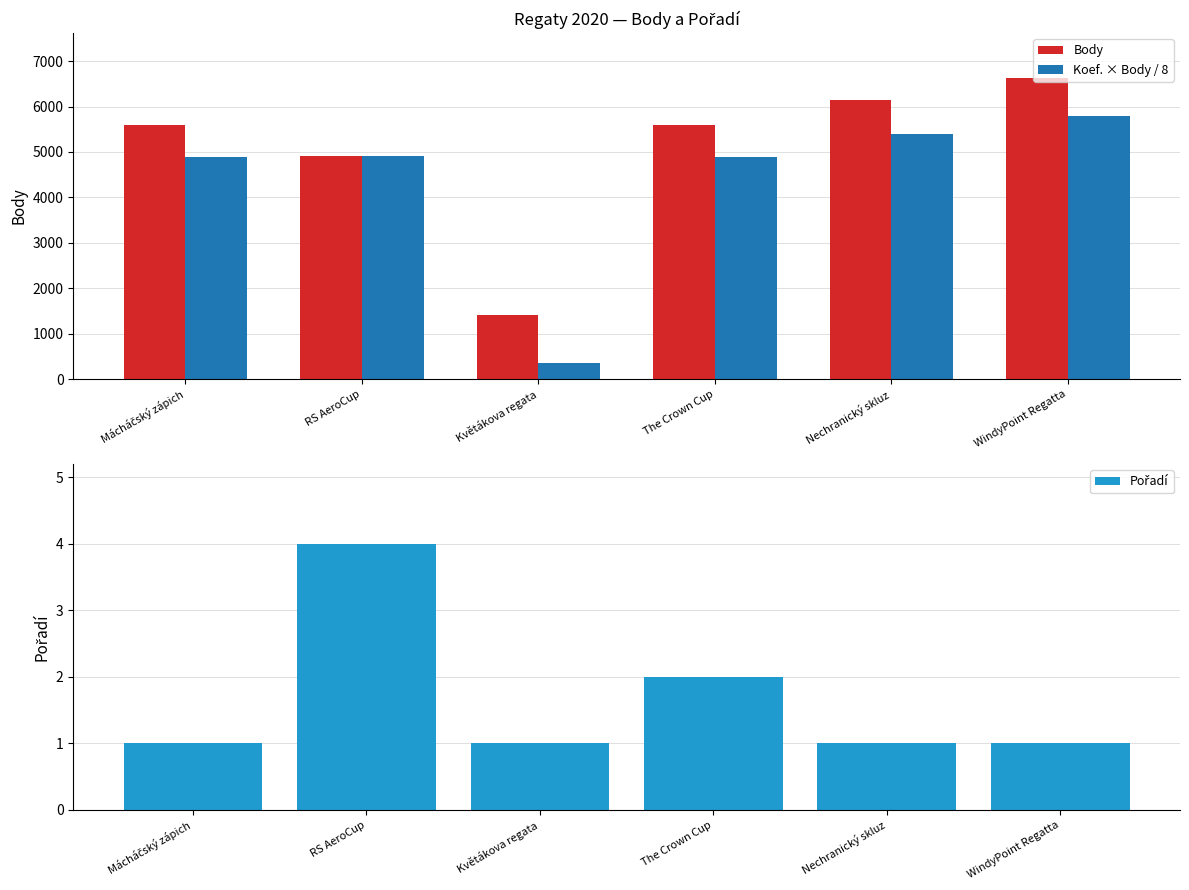

How many categories are shown in the chart?

6